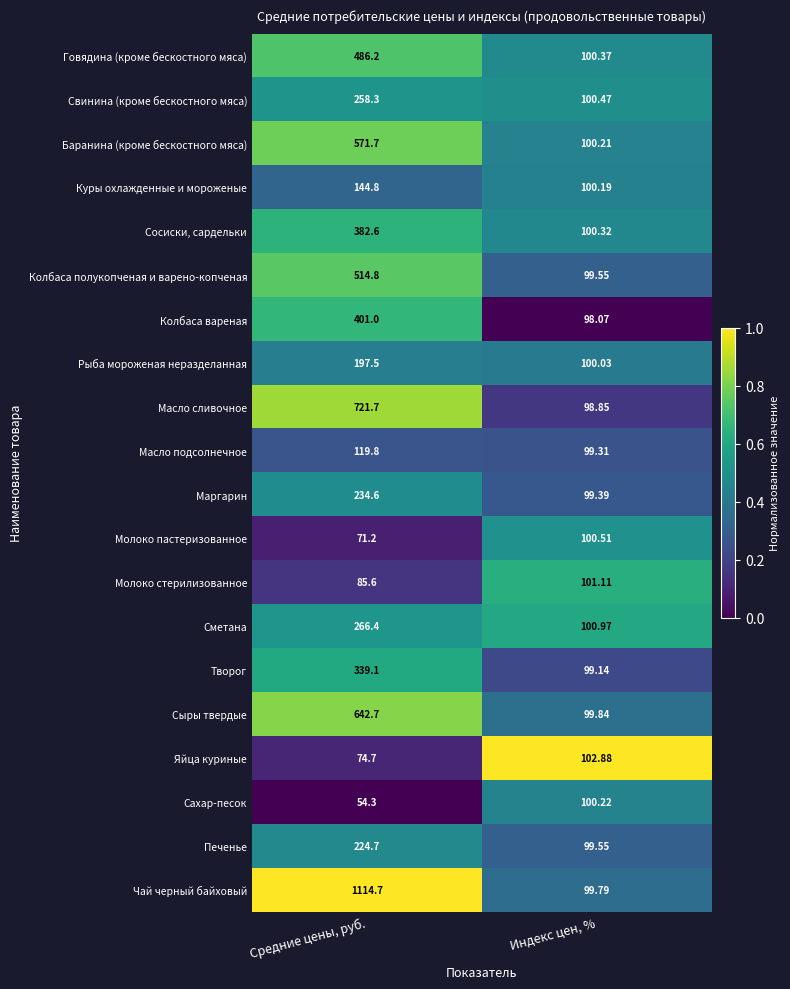

Which series changed the most between Средние цены, руб. and Индекс цен, %?

Чай черный байховый